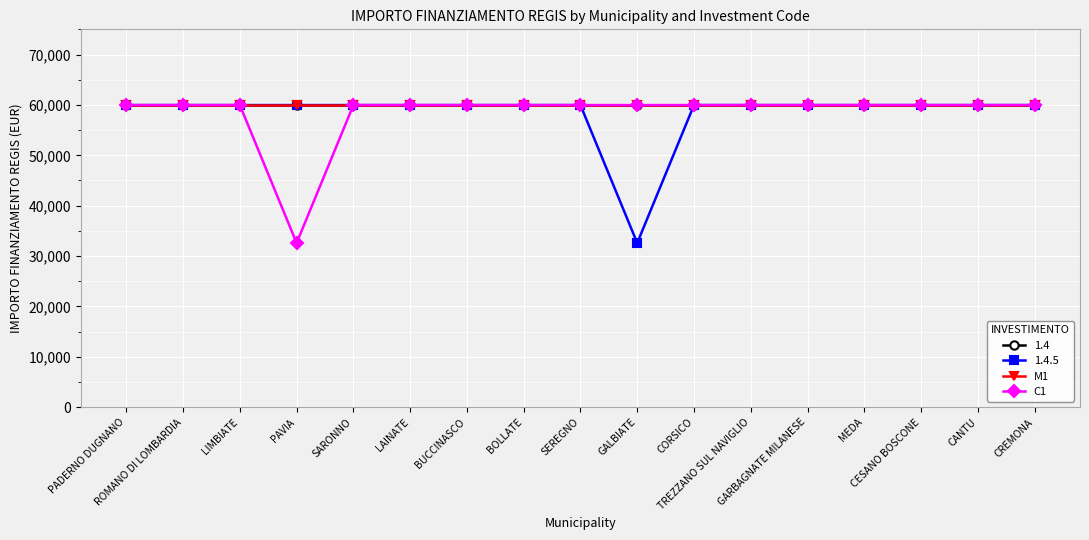

At which label is M1 closest to 59966?

PADERNO DUGNANO